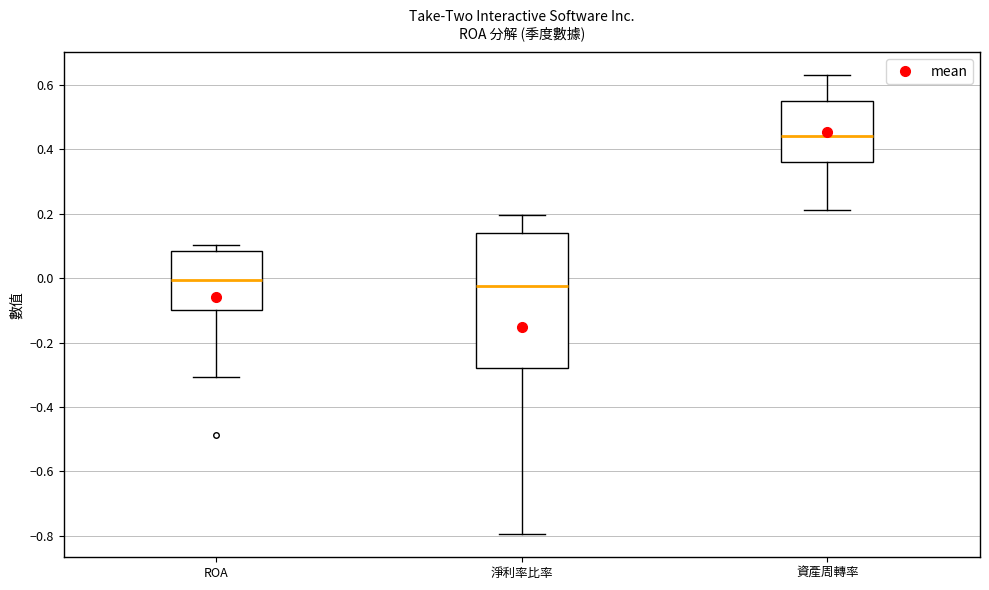

Where does the lower whisker of the box for 資產周轉率 end on the y-axis? The values are not printed on the chart, so give them approximately, as read against the axis.

0.22